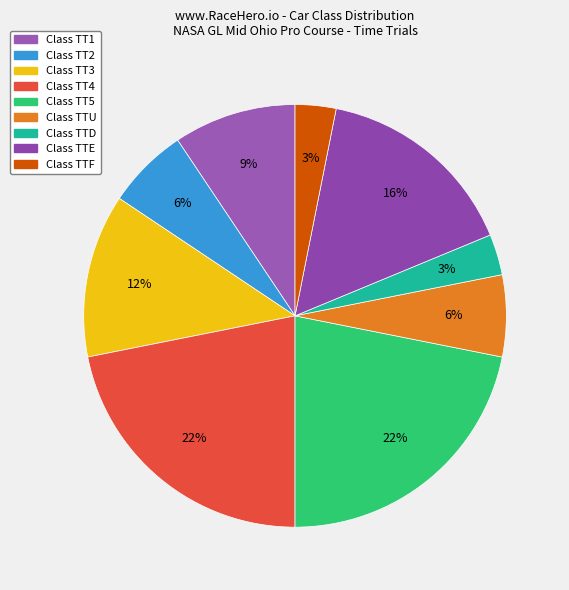

How many segments does this pie chart have?

9